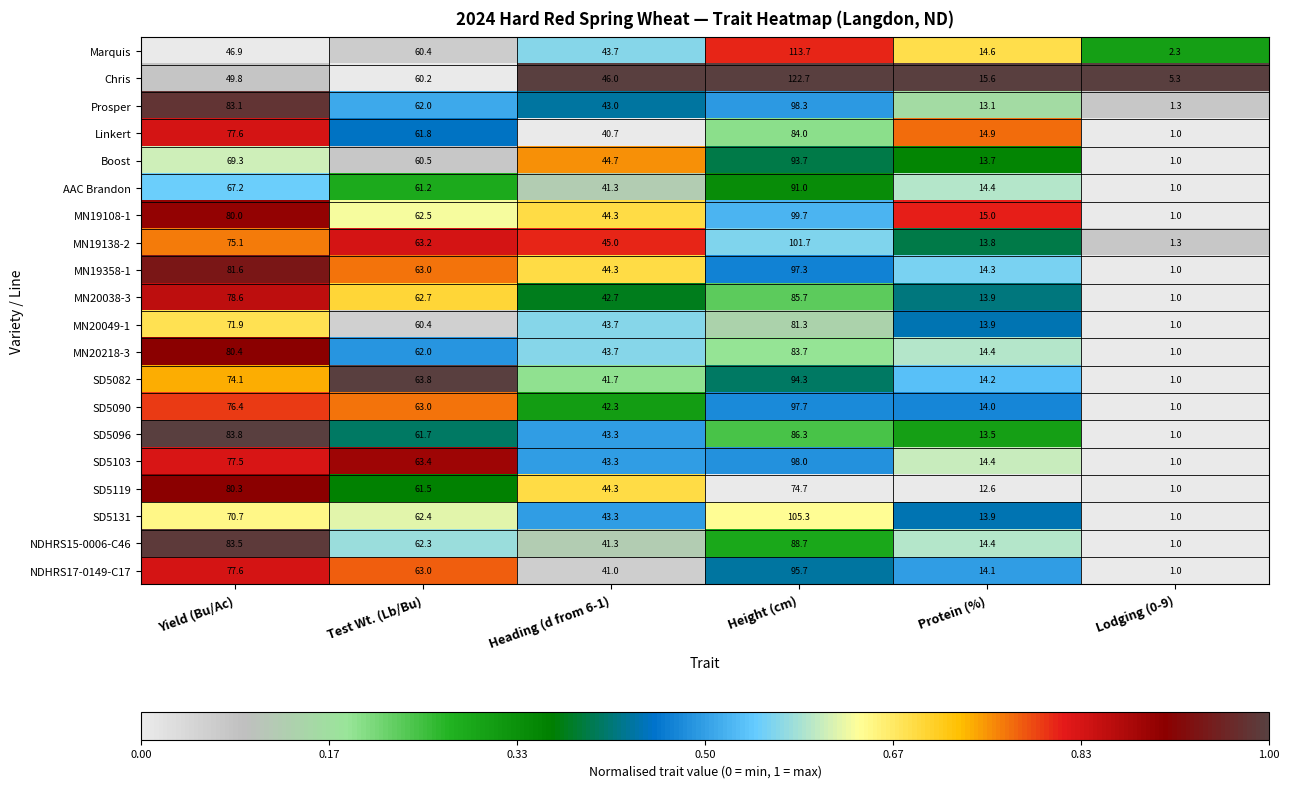

Is it true that MN19138-2 equals 13.8 at Protein (%)?

True